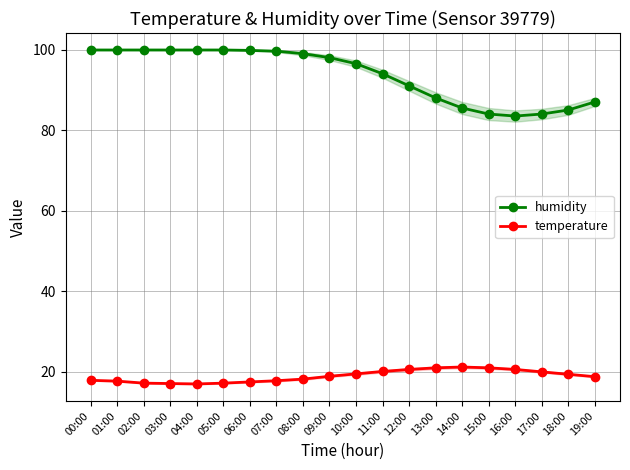

What is the sum of all humidity values?

1874.3